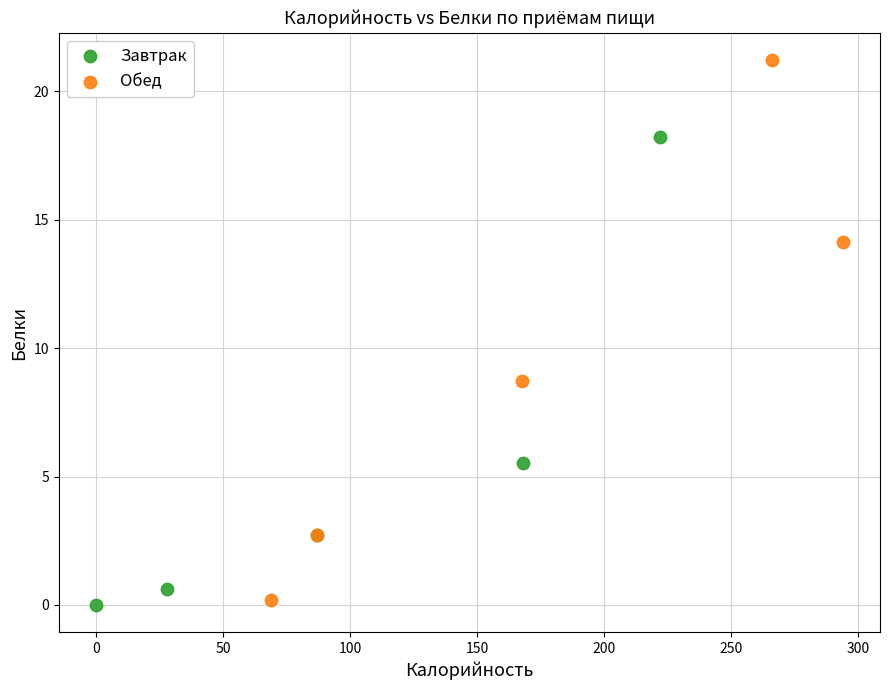

Which series reaches the maximum Y coordinate?

Обед